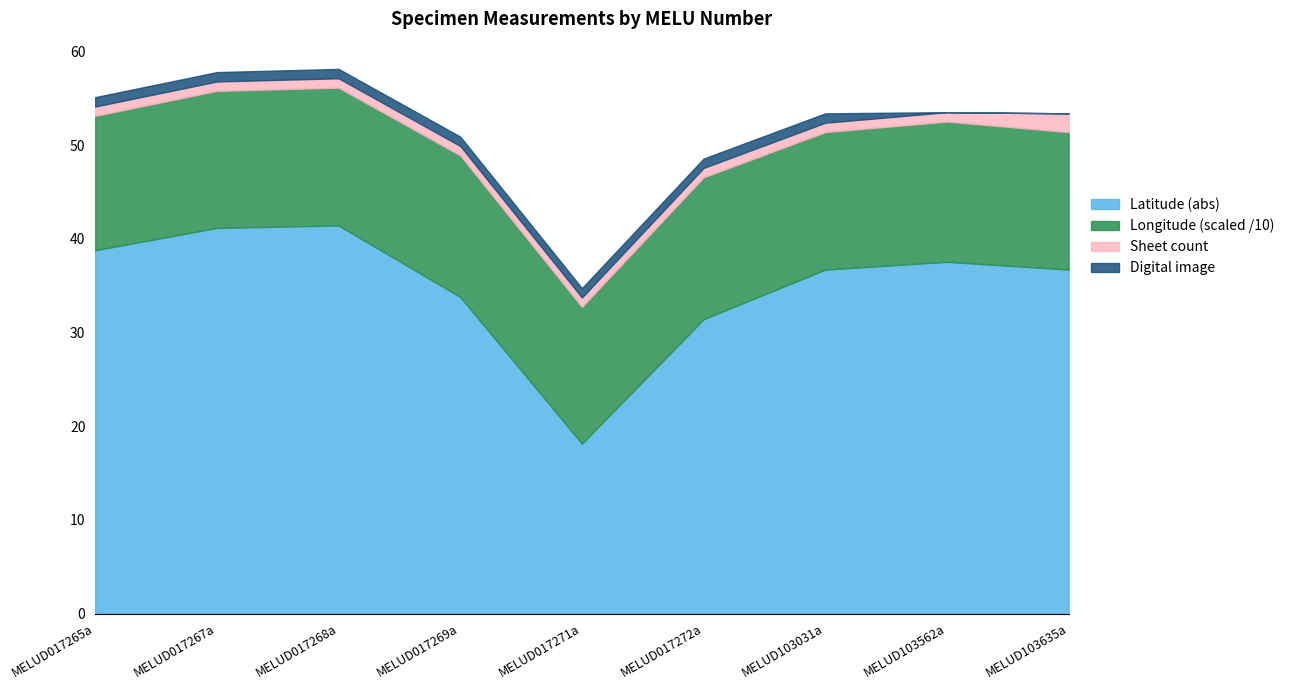

The Latitude (abs) series shows 28.4 at MELUD017268a. True or false?

False